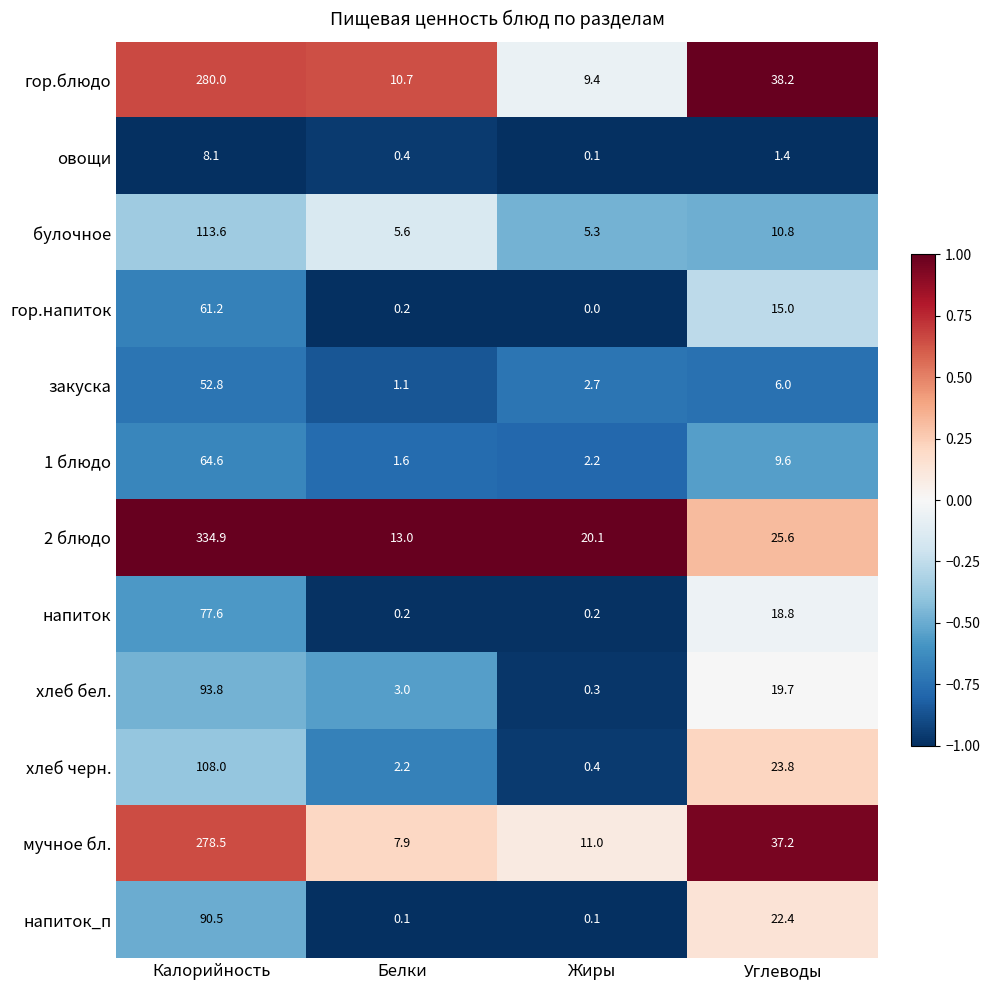

Is it true that хлеб бел. equals 93.8 at Калорийность?

True